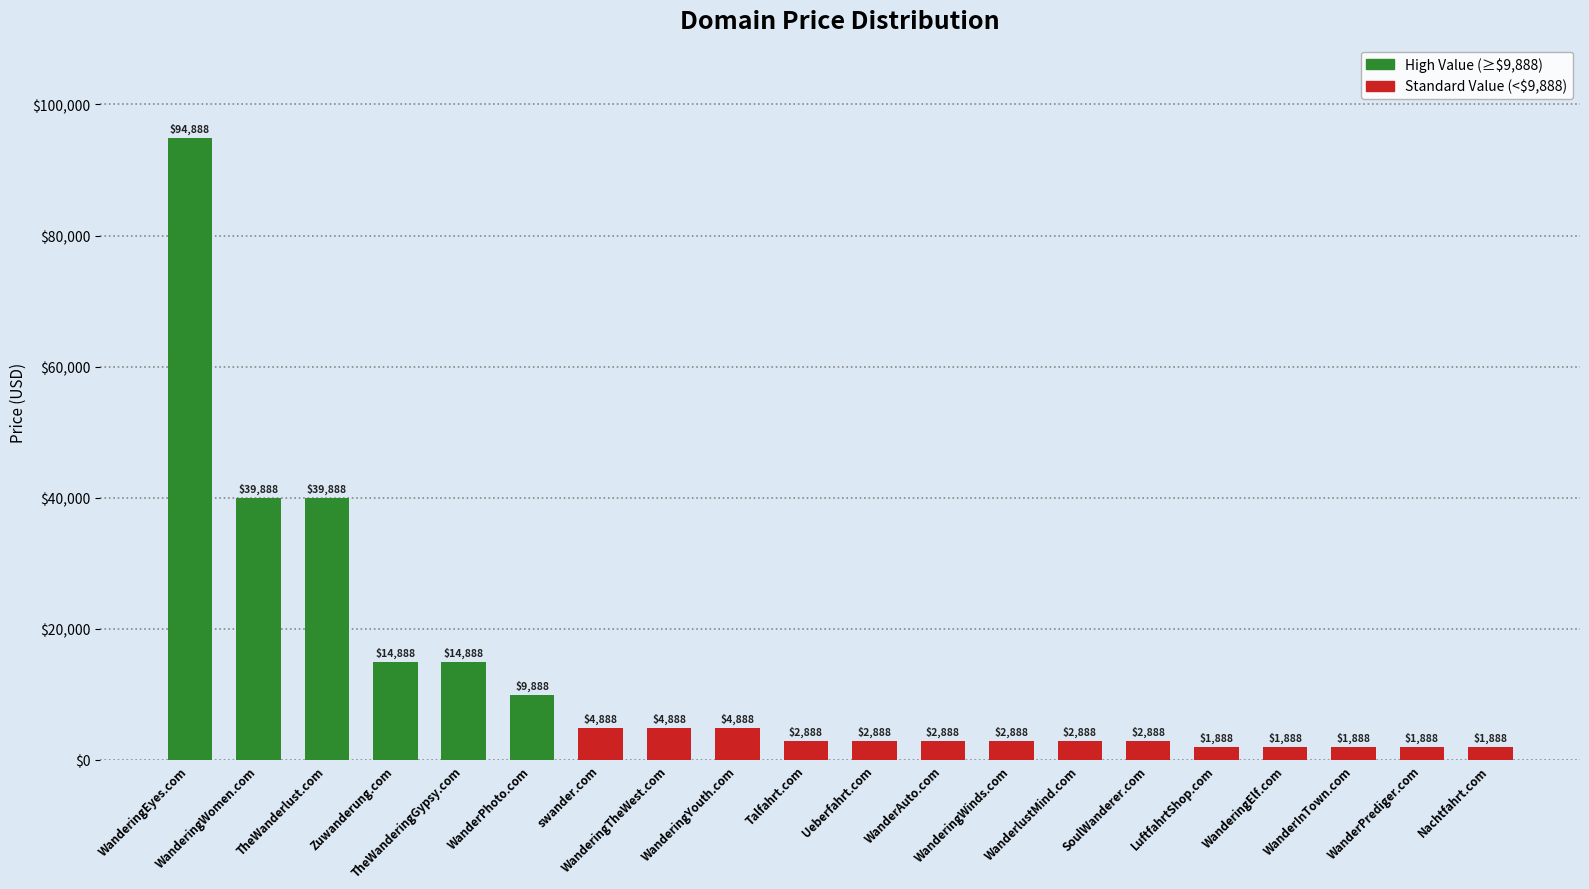

What is the minimum value shown in the chart?

1888